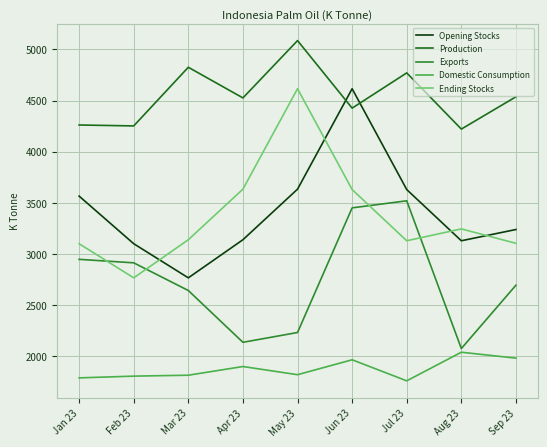

What is the spread (max minus min) of values at Jul 23?

3014